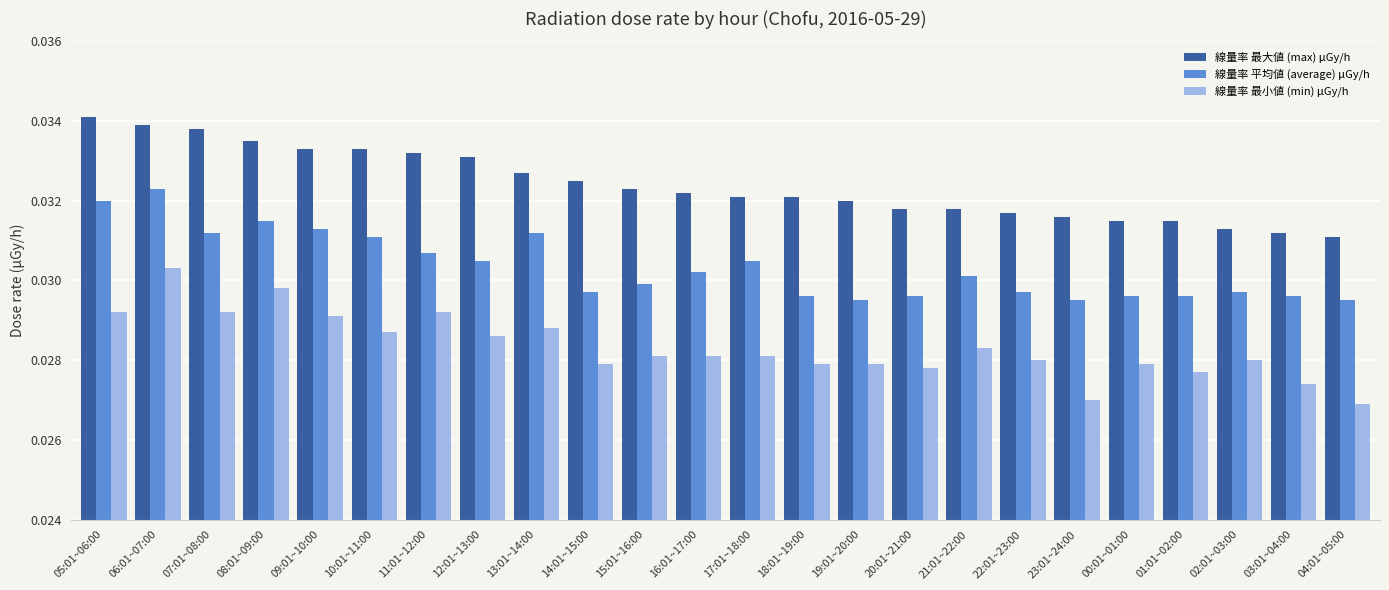

Is it true that 線量率 最大値 (max) μGy/h equals 0.1 at 18:01~19:00?

False